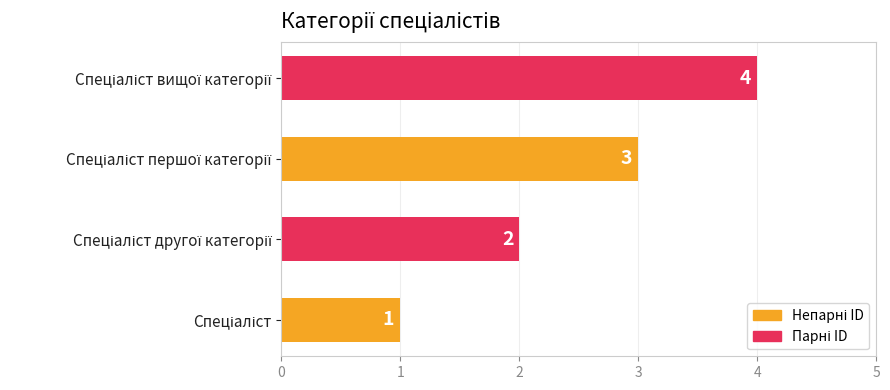

Count the values in the range 2 to 4.

3